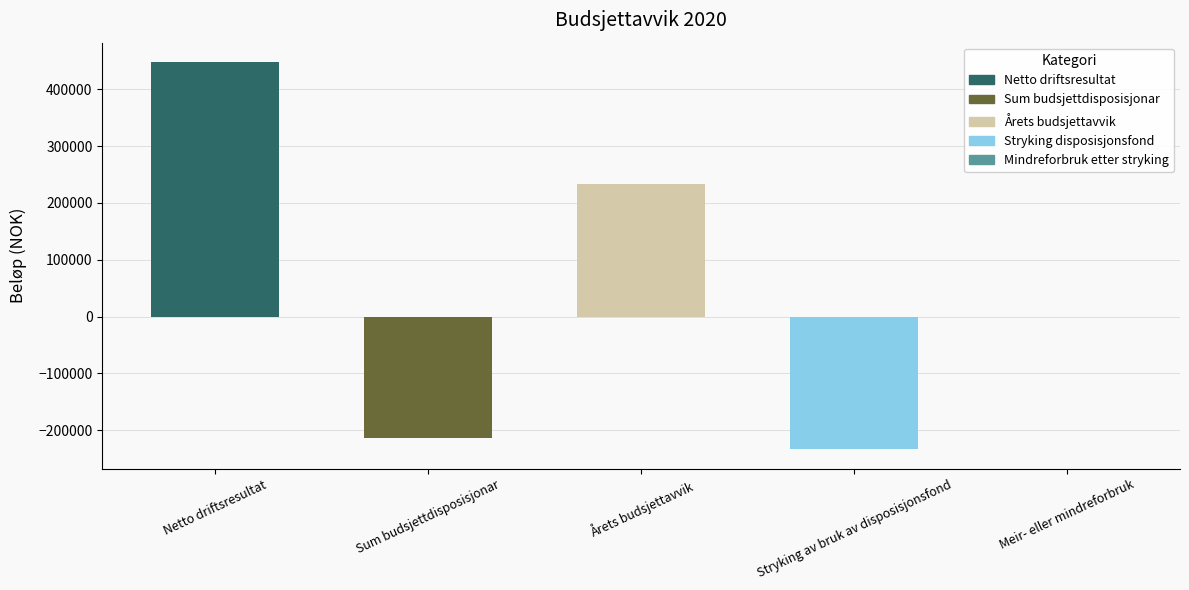

Read the value at Årets budsjettavvik.

233473.6